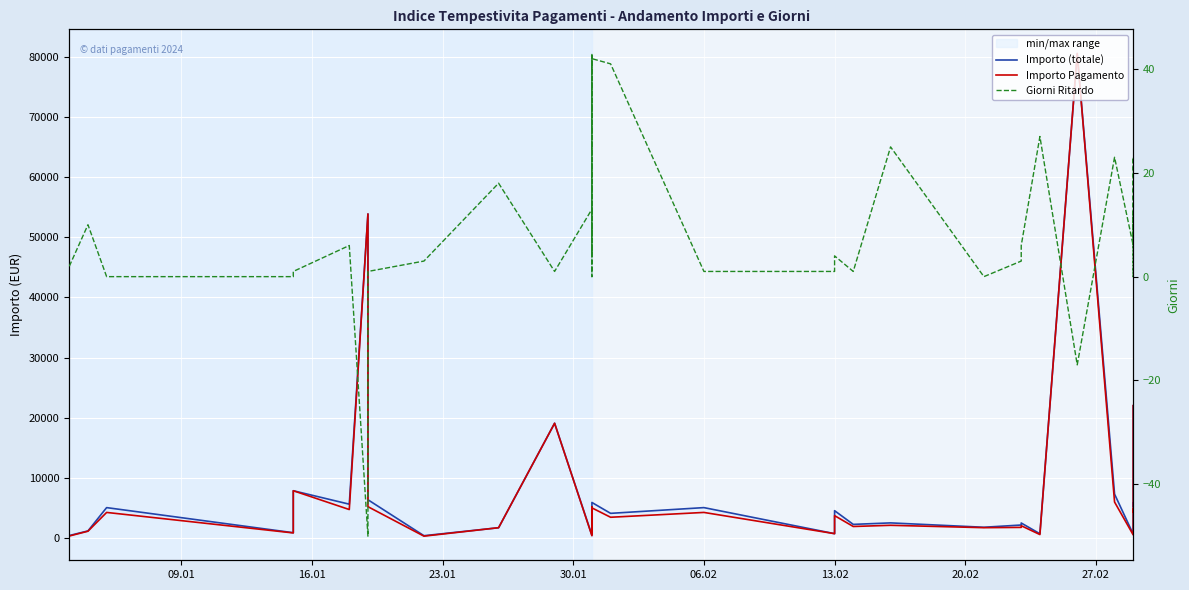

True or false: Giorni Ritardo and Importo (totale) intersect in this chart.

False